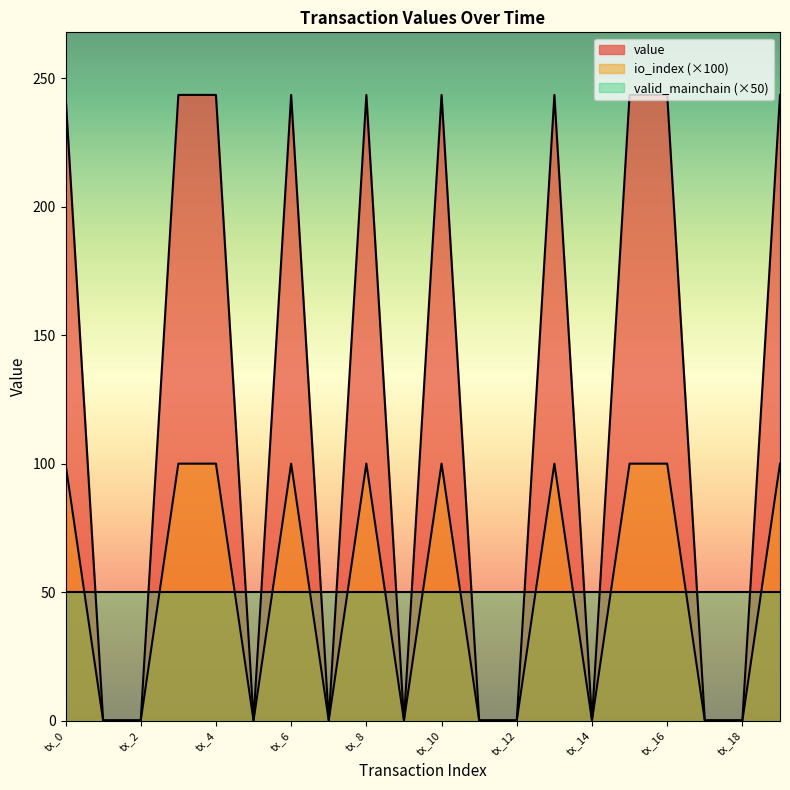

The value series shows 63.9 at tx_3. True or false?

False